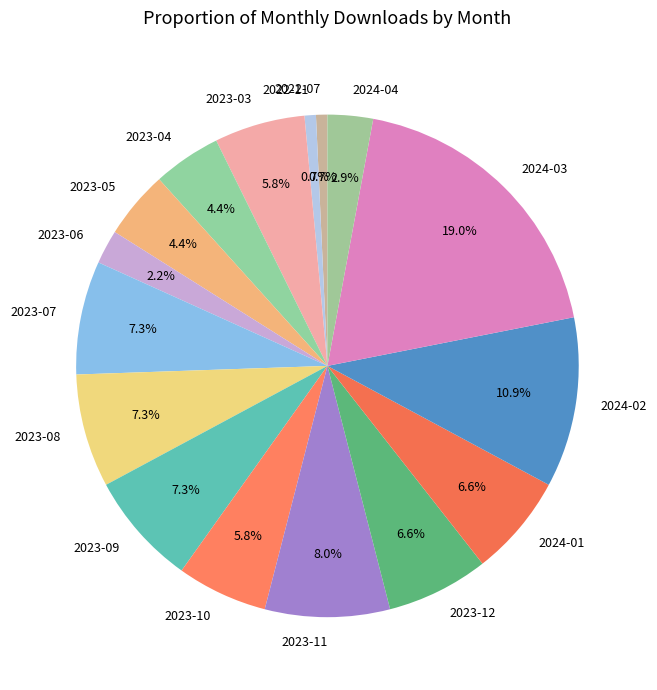

To the nearest percent, what portion does 2024-04 represent?

3%